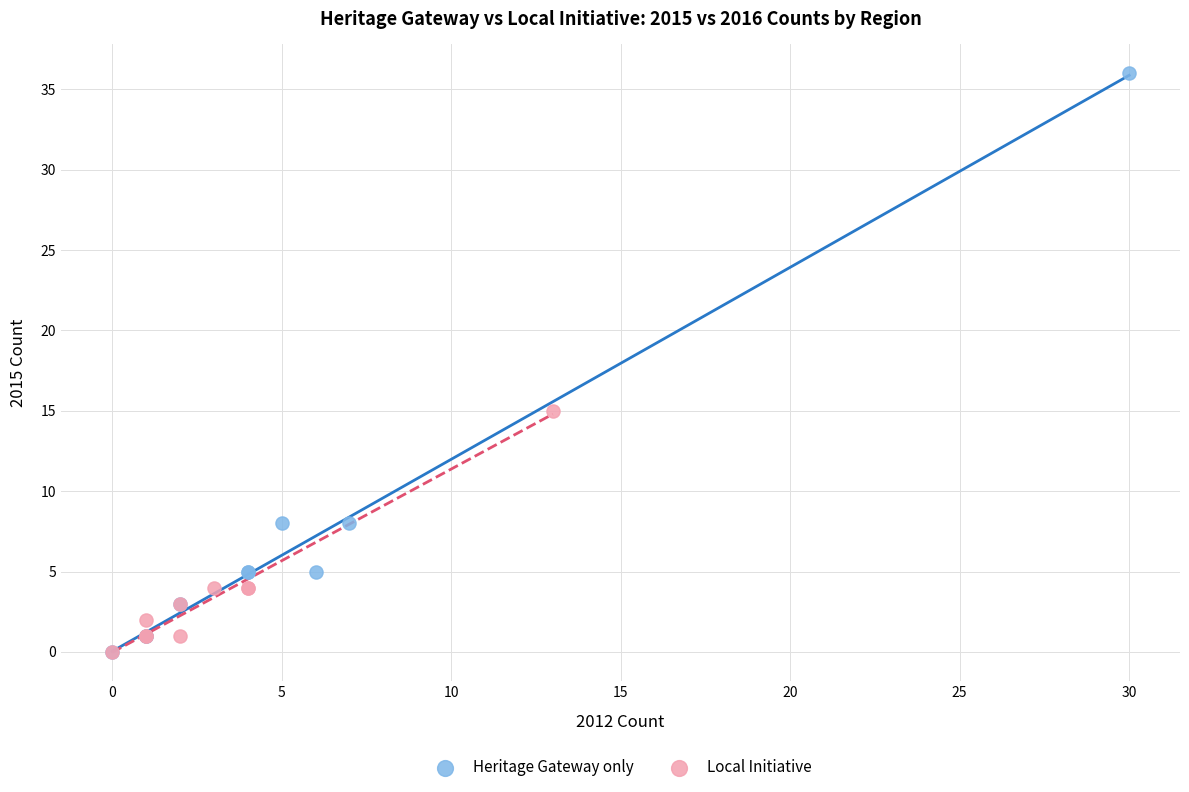

Which series reaches the maximum Y coordinate?

Heritage Gateway only